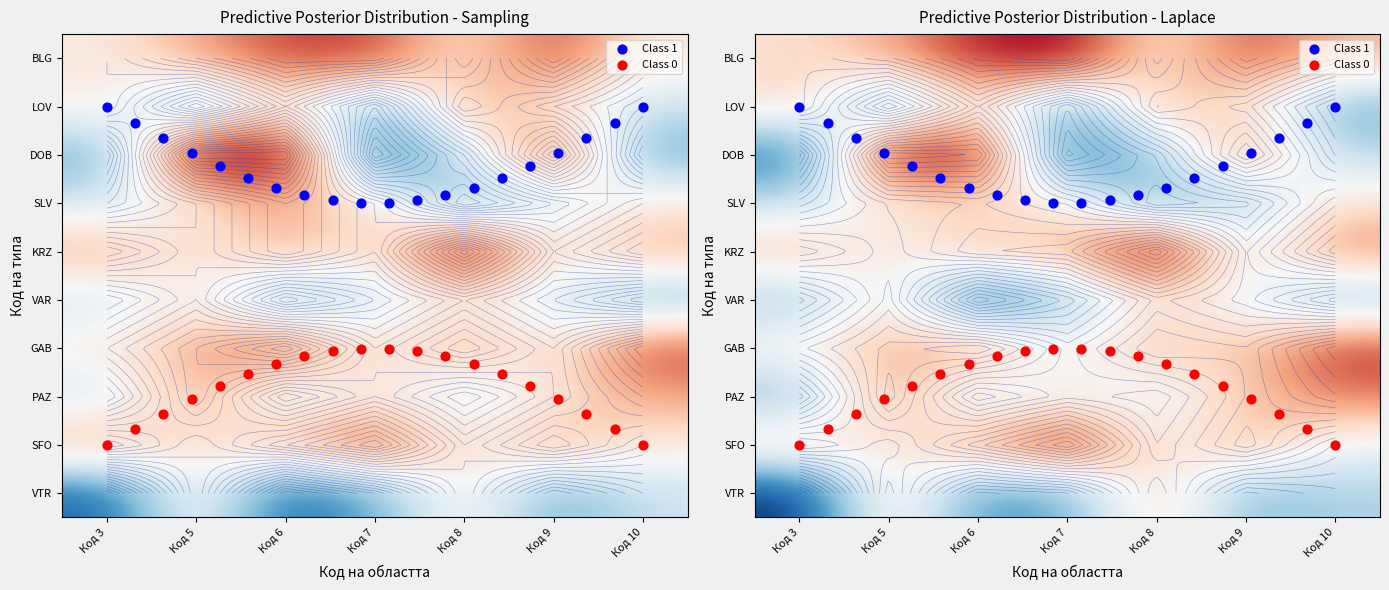

The value of LOV at Код 6 is 5. True or false?

True